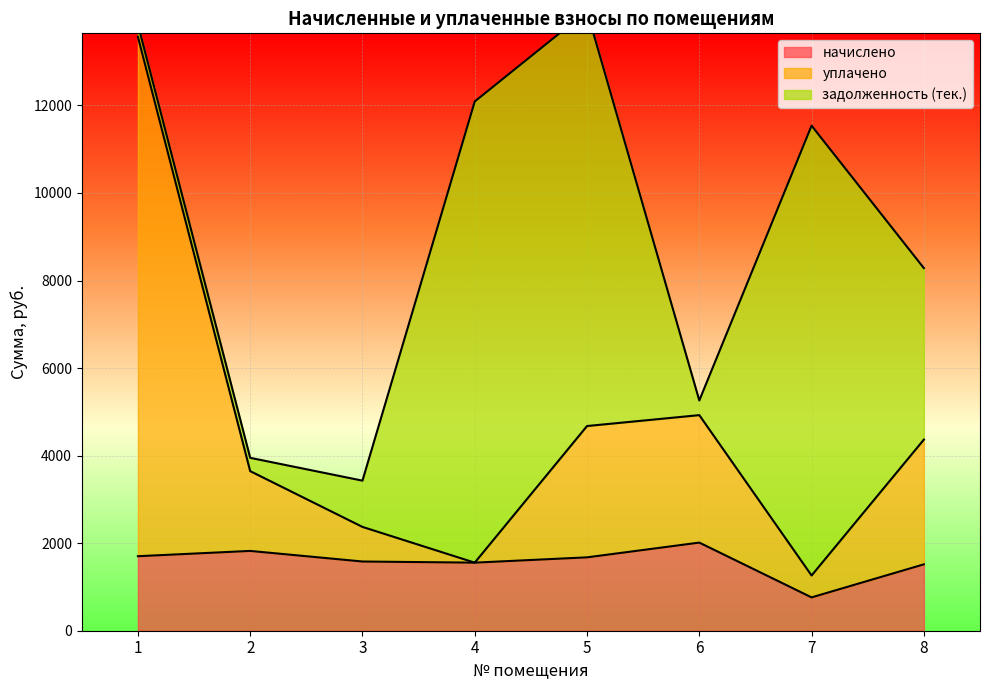

Is the value of начислено at 4 greater than the value of уплачено at 2?

No